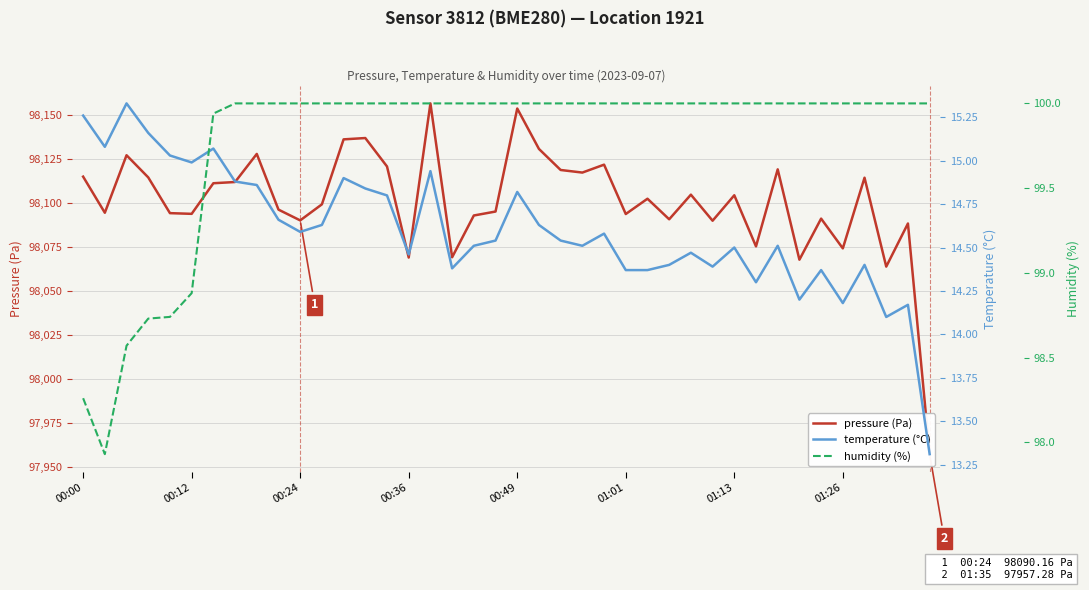

What is the value of the temperature (°C) point at the 39th from the left?

14.2